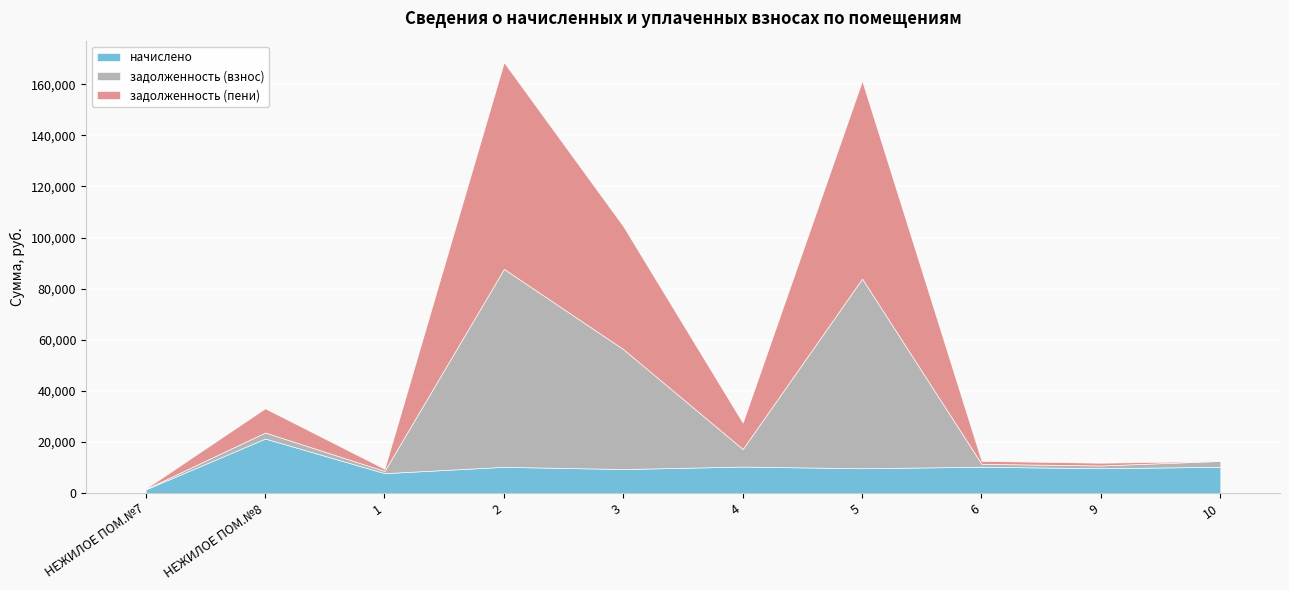

How many values in the начислено series exceed 10224?

5